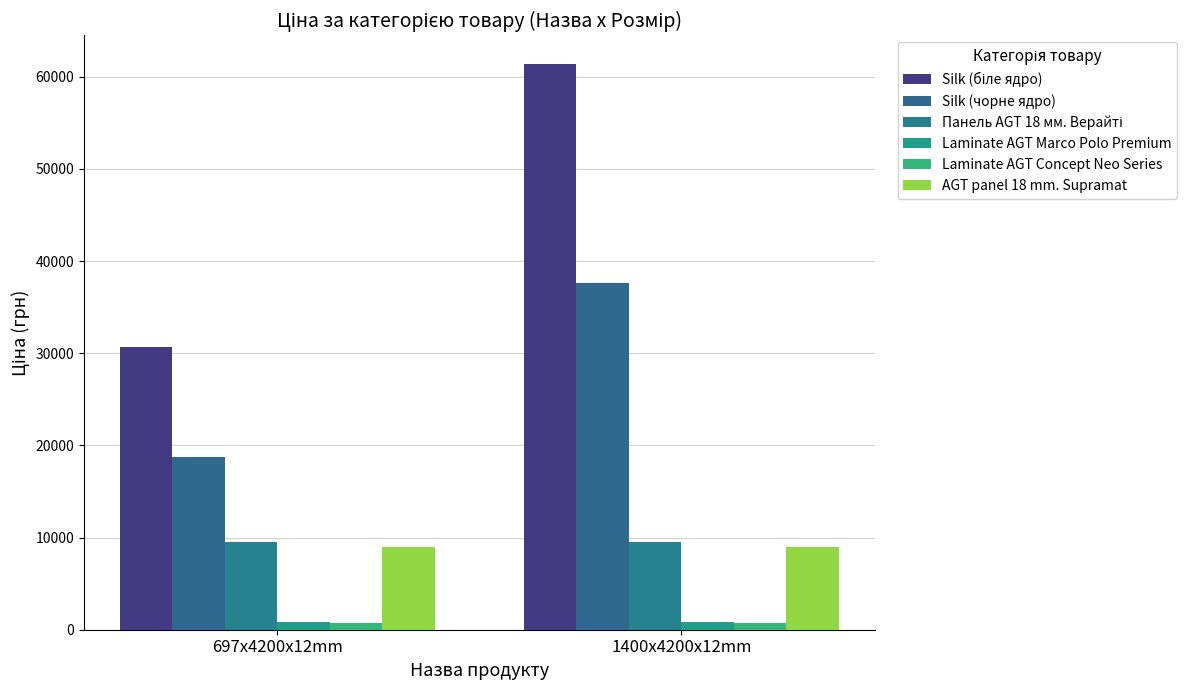

Rank the series at 1400x4200x12mm from highest to lowest value.

Silk (біле ядро), Silk (чорне ядро), Панель AGT 18 мм. Верайті, AGT panel 18 mm. Supramat, Laminate AGT Marco Polo Premium, Laminate AGT Concept Neo Series